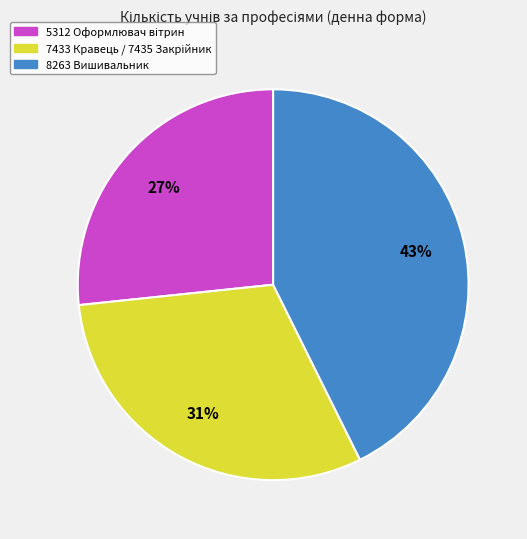

To the nearest percent, what percentage of the pie is 8263 Вишивальник?

43%